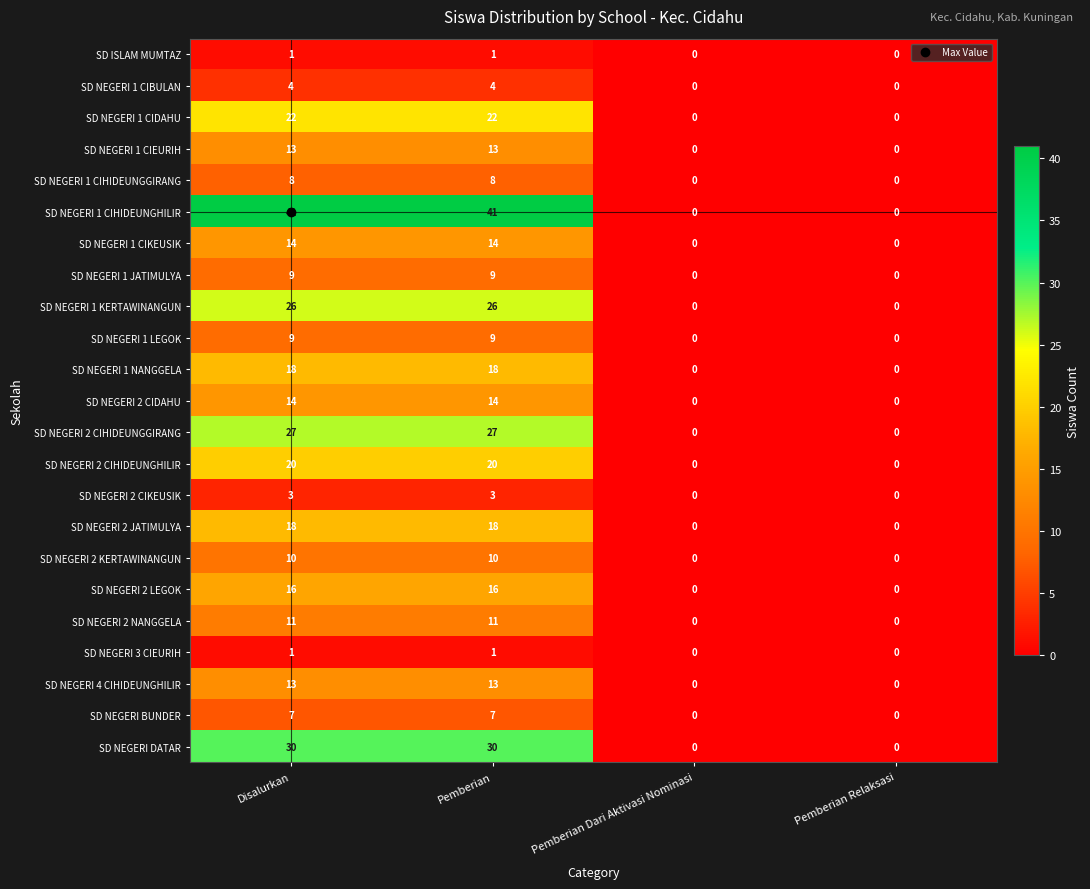

How many SD NEGERI 3 CIEURIH values are between 0 and 1?

4